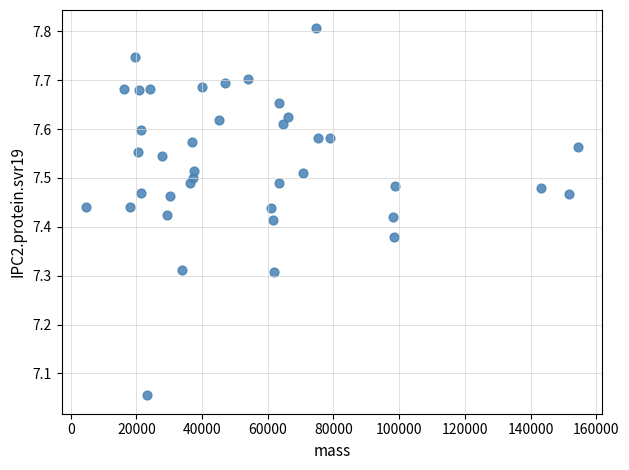

What is the range of X values (max minus min)?

149627.2